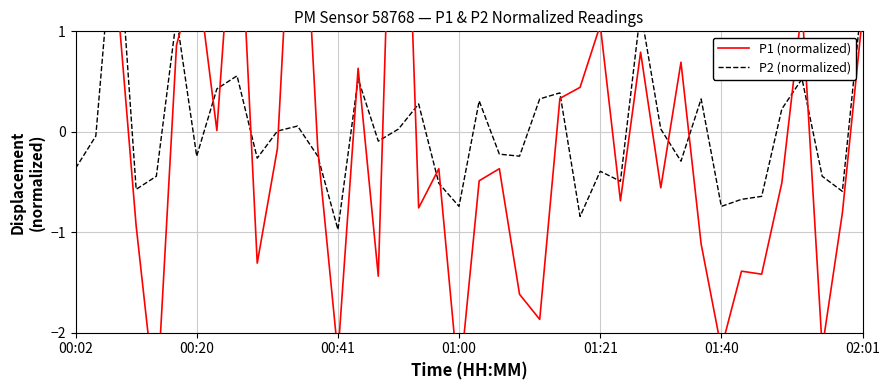

How many lines are shown in the chart?

2